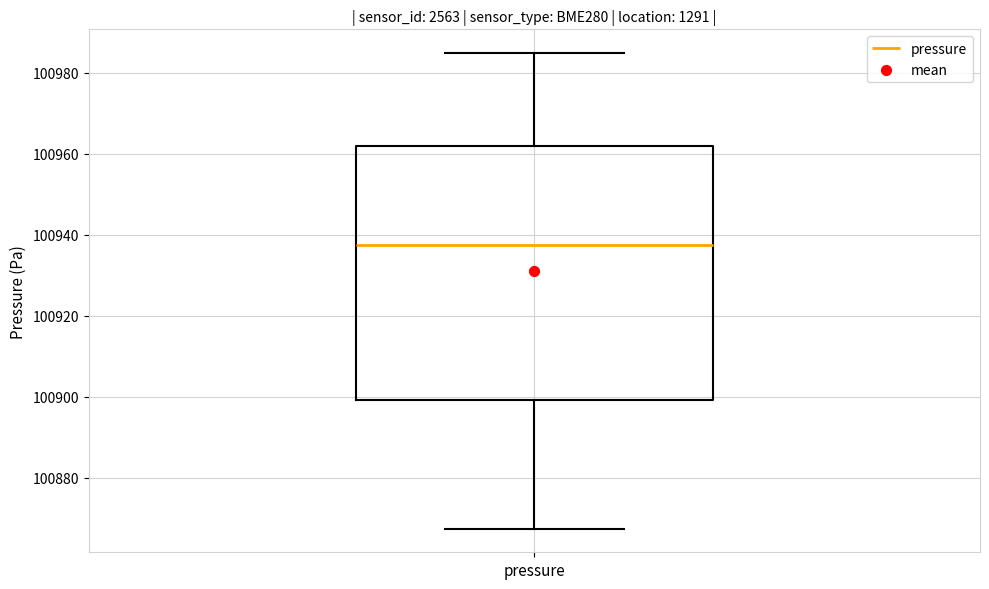

Read this box plot against the y-axis: the position of the median line, the range covered by the box, and the ends of both whiskers. The values are not printed on the chart, so give them approximately, as read against the axis.

median 100938, box 100900 to 100962, whiskers 100868 to 100984